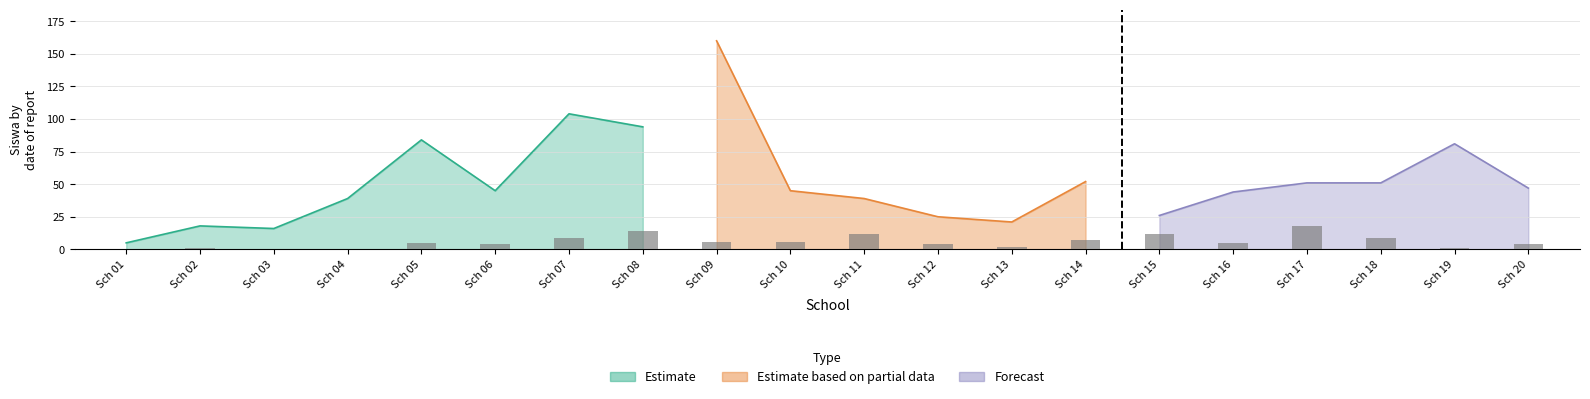

What is the value of the 13th bar from the left?

2